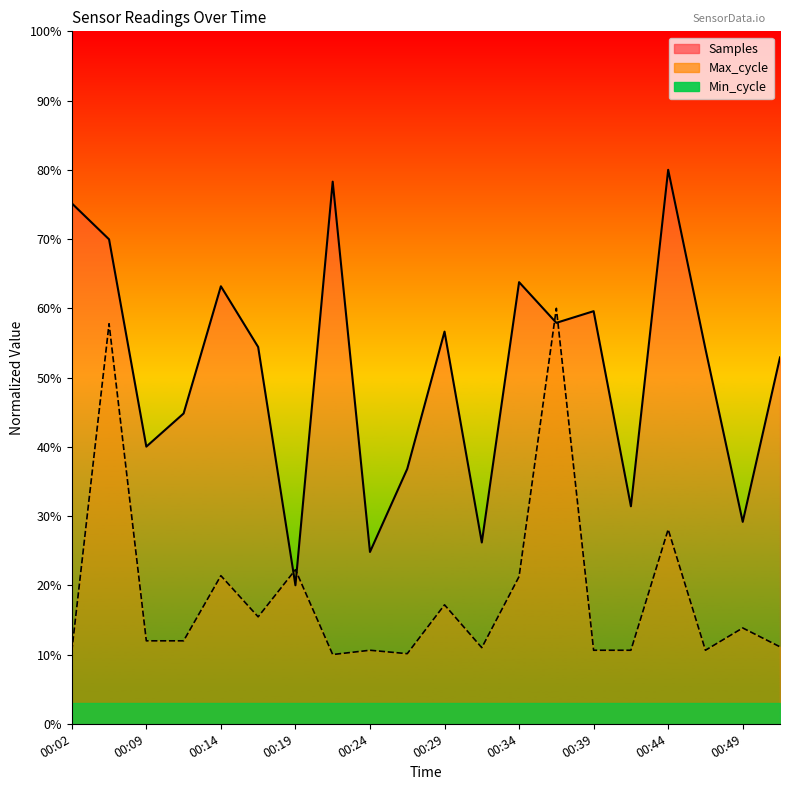

Does the chart have visible grid lines?

No